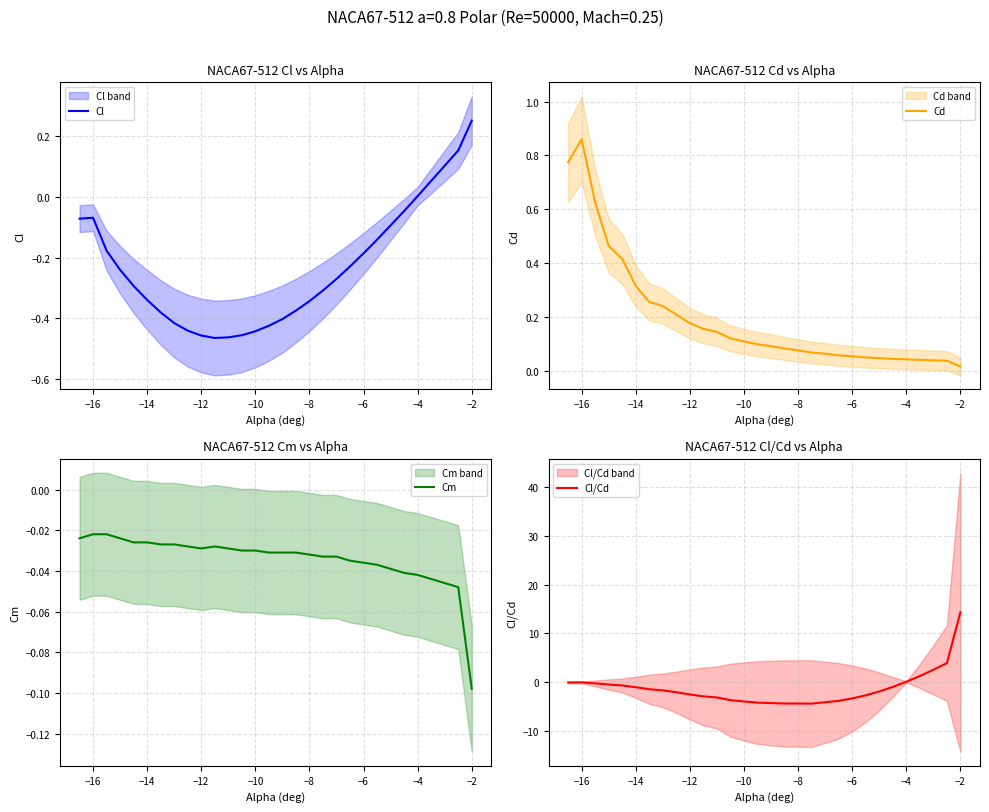

At which category does Cd reach its first local peak?

−16